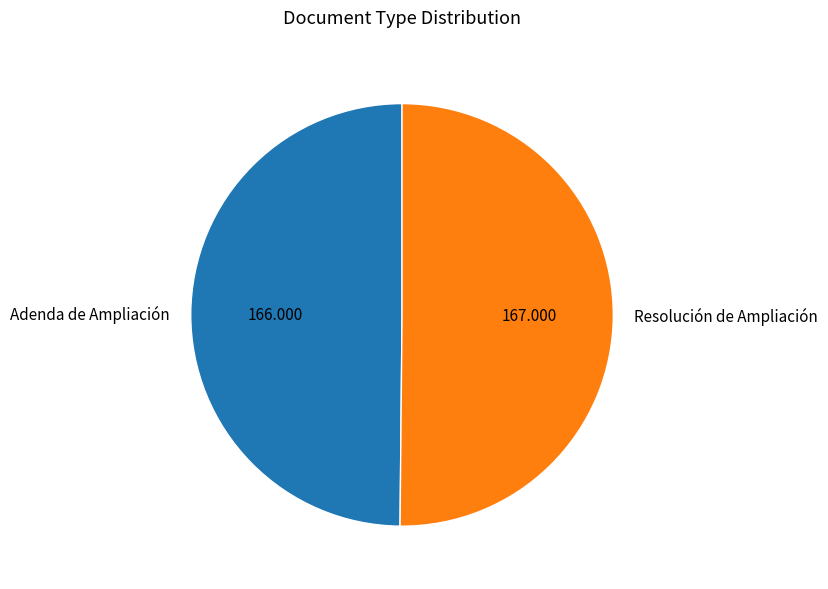

True or false: Resolución de Ampliación accounts for 50% of the total.

True